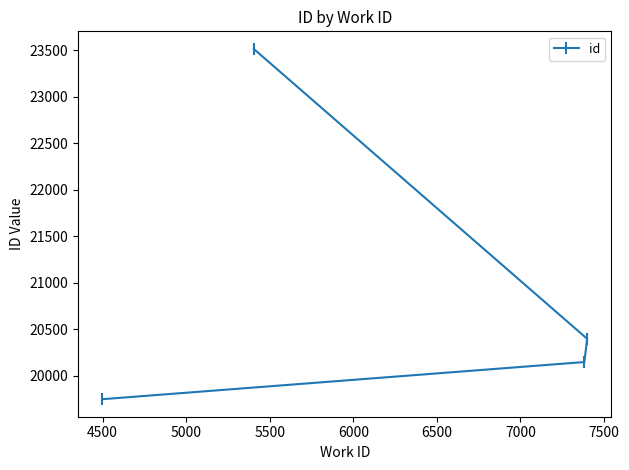

What is the smallest value displayed?

19746